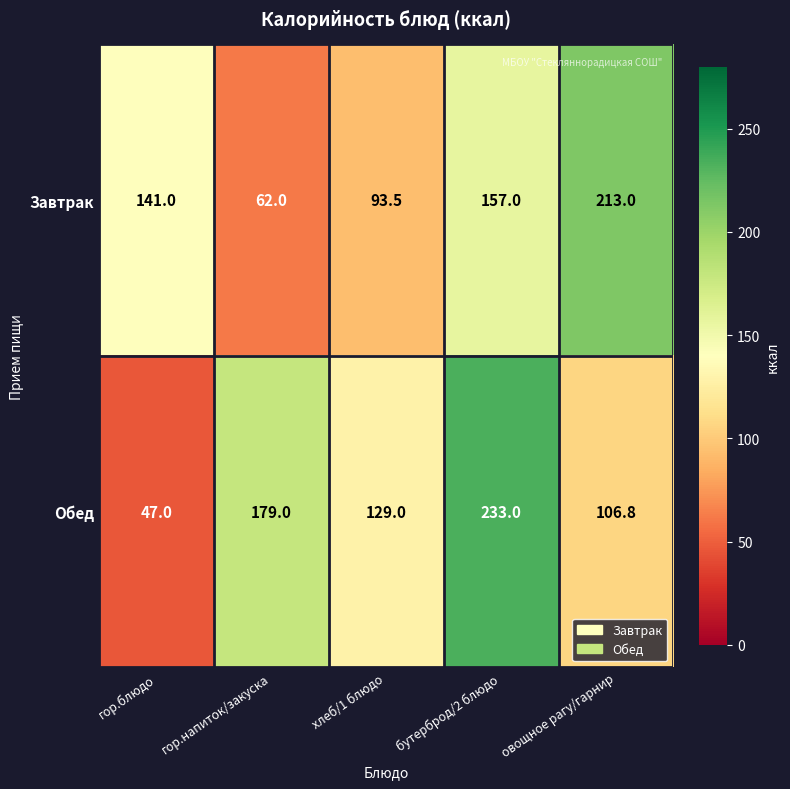

Where is Обед nearest to the value 140?

хлеб/1 блюдо